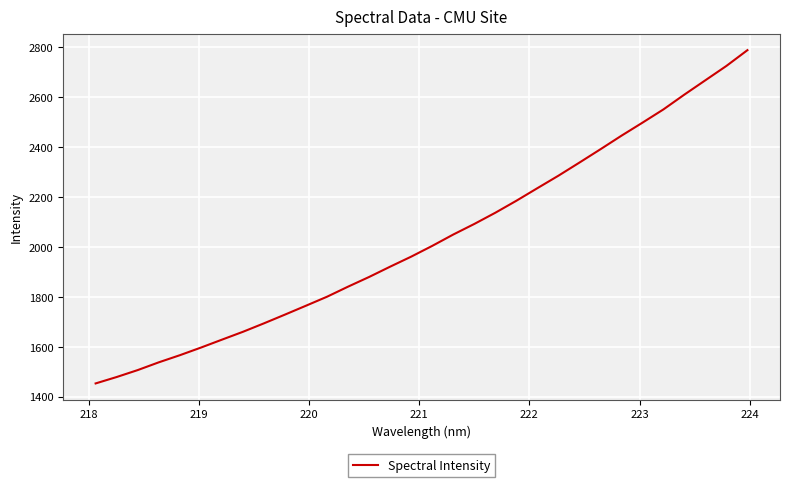

What is the smallest value displayed?

1453.9